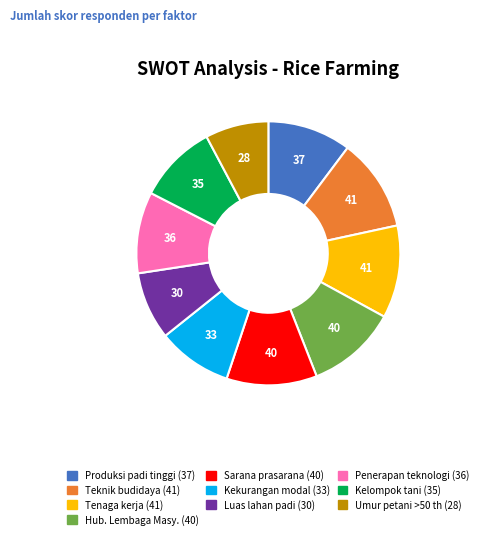

Is there a majority slice in this chart?

No